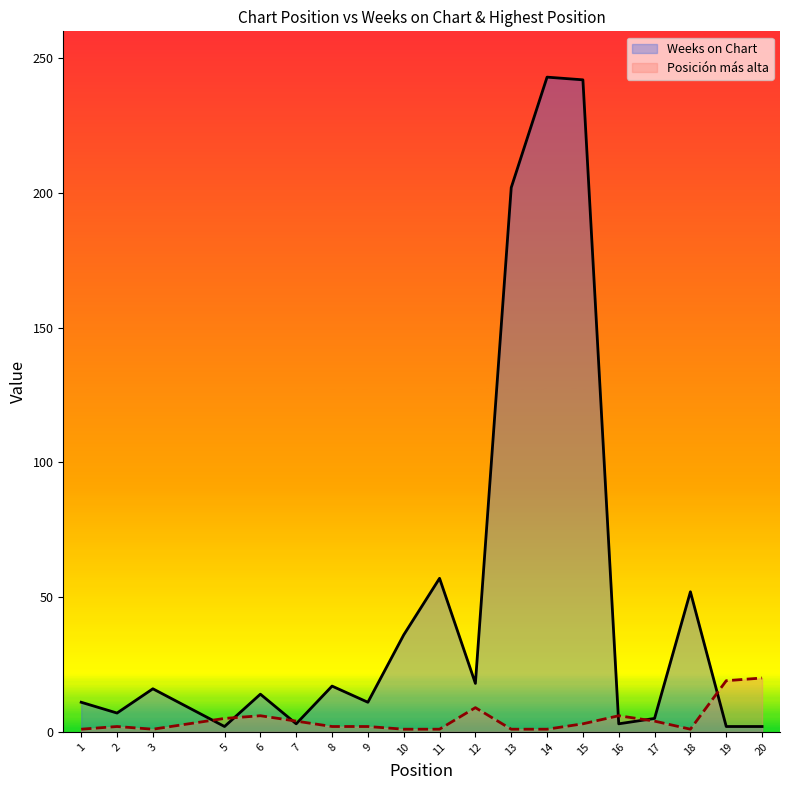

List the series in order of their peak value, highest first.

Weeks on Chart, Posición más alta